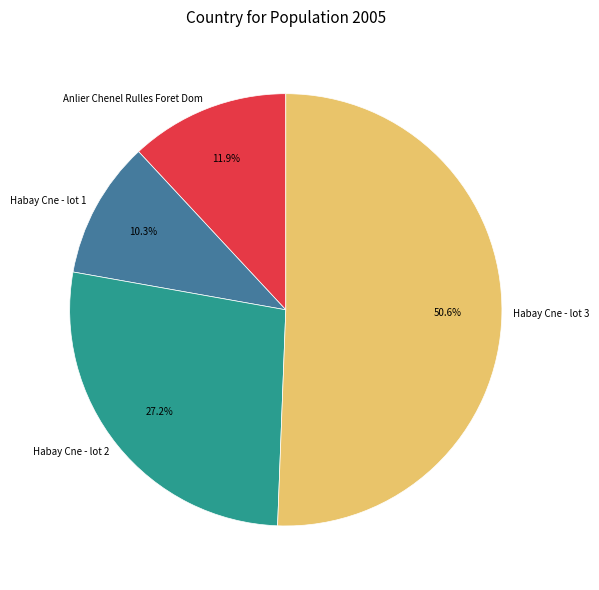

The Anlier Chenel Rulles Foret Dom slice represents 12% of the pie. True or false?

True